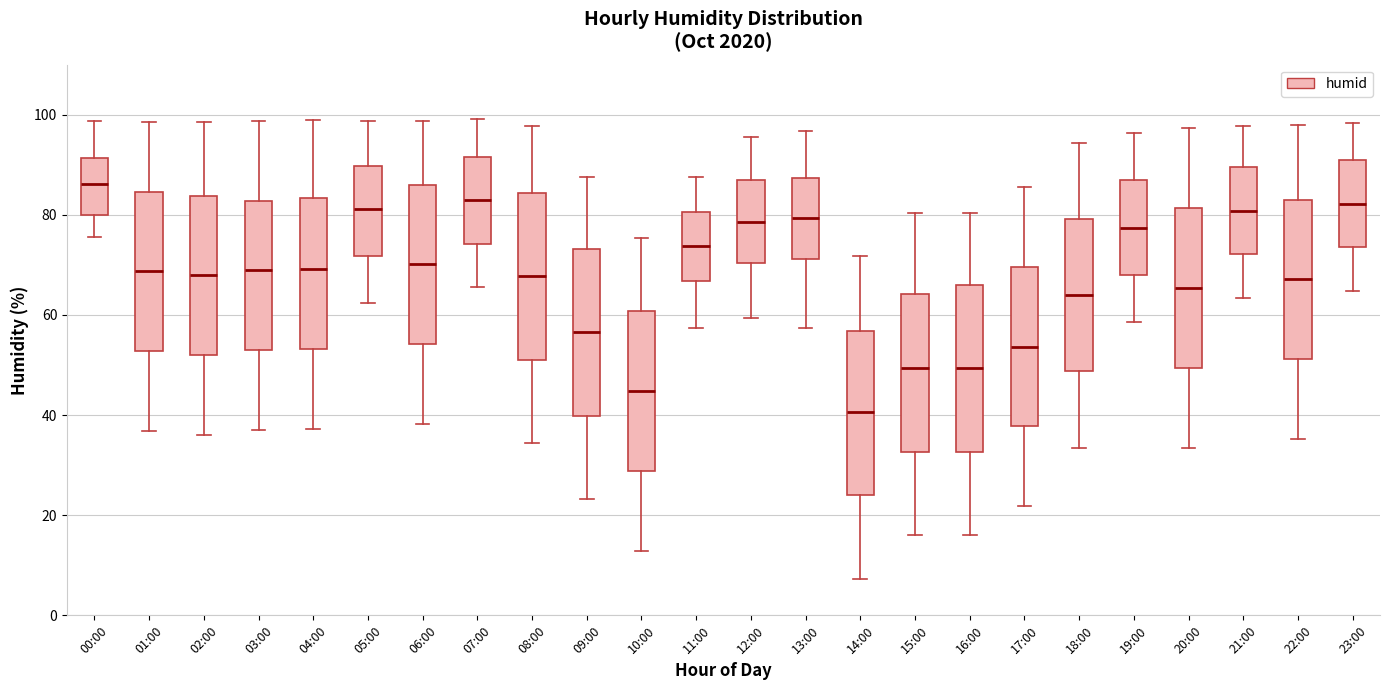

Which box's median line is the highest?

00:00